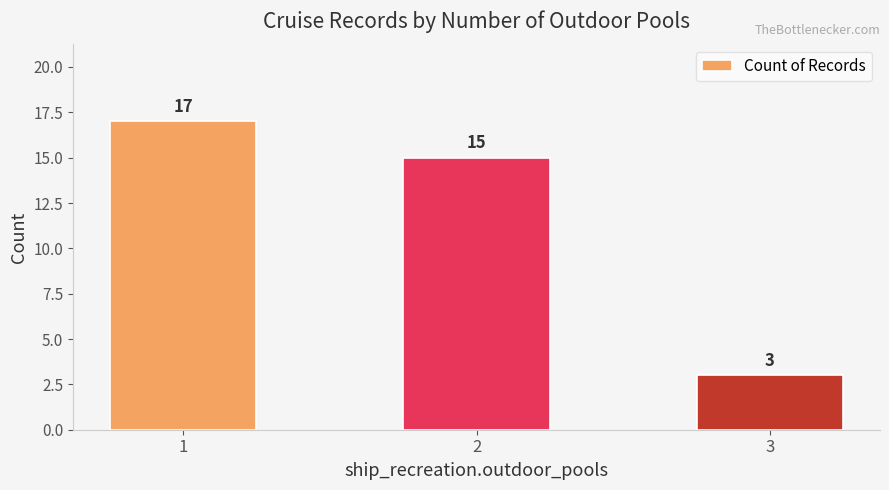

What is the smallest value displayed?

3